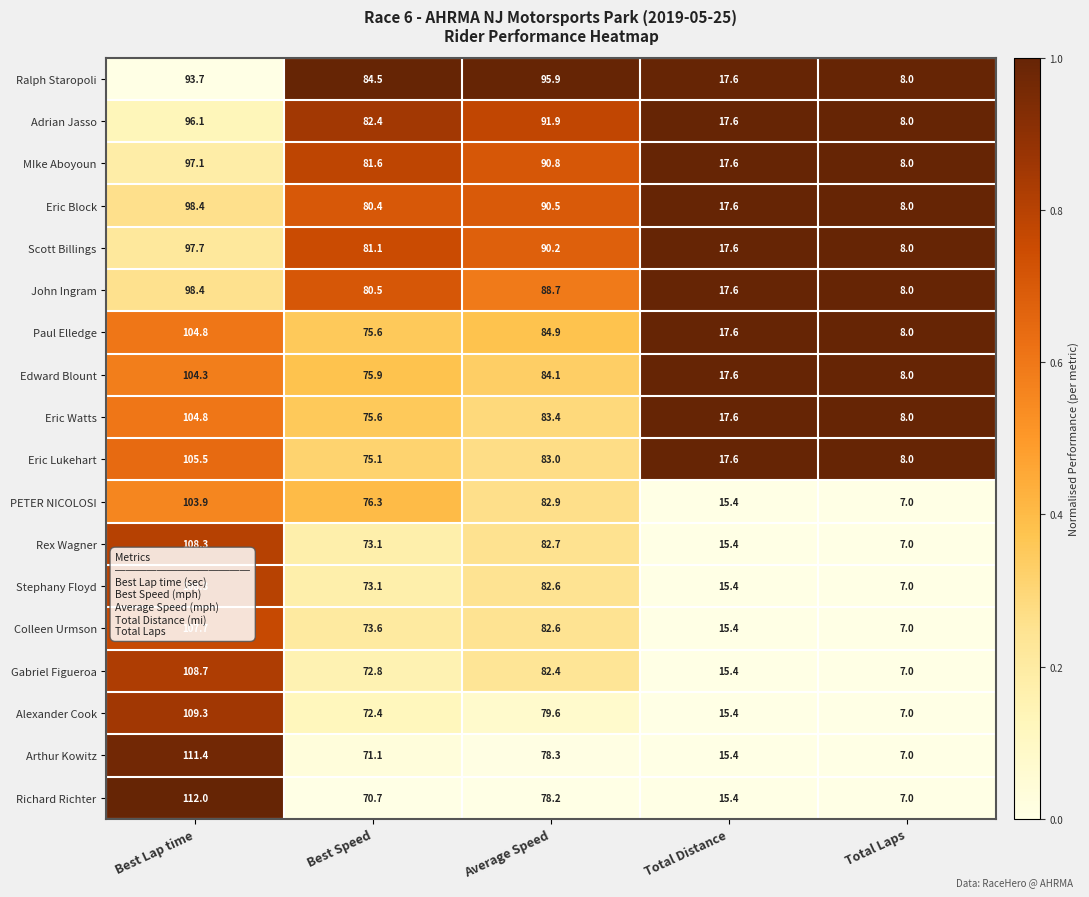

What is the approximate value of MIke Aboyoun at Average Speed?

90.8